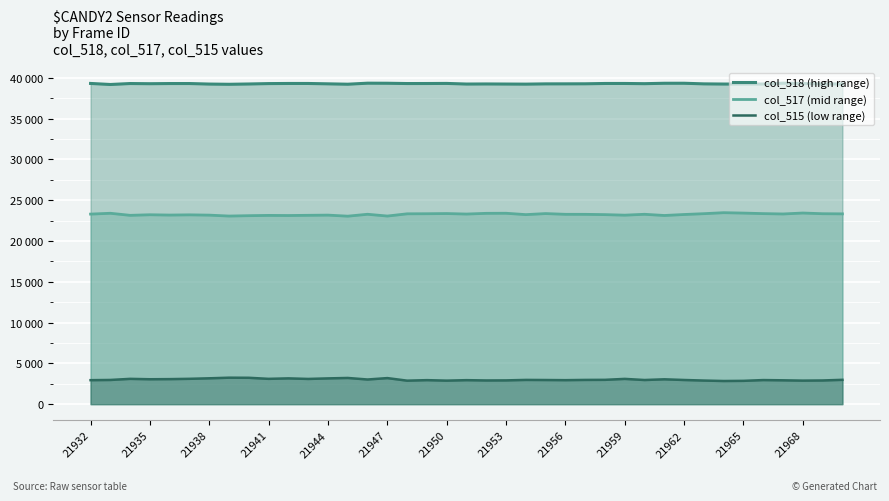

What is the value of the col_518 (high range) point at the 1st from the left?

39304